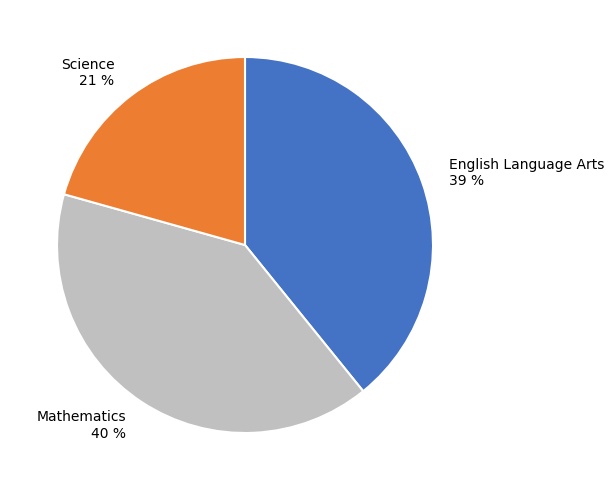

True or false: English Language Arts accounts for 39% of the total.

True